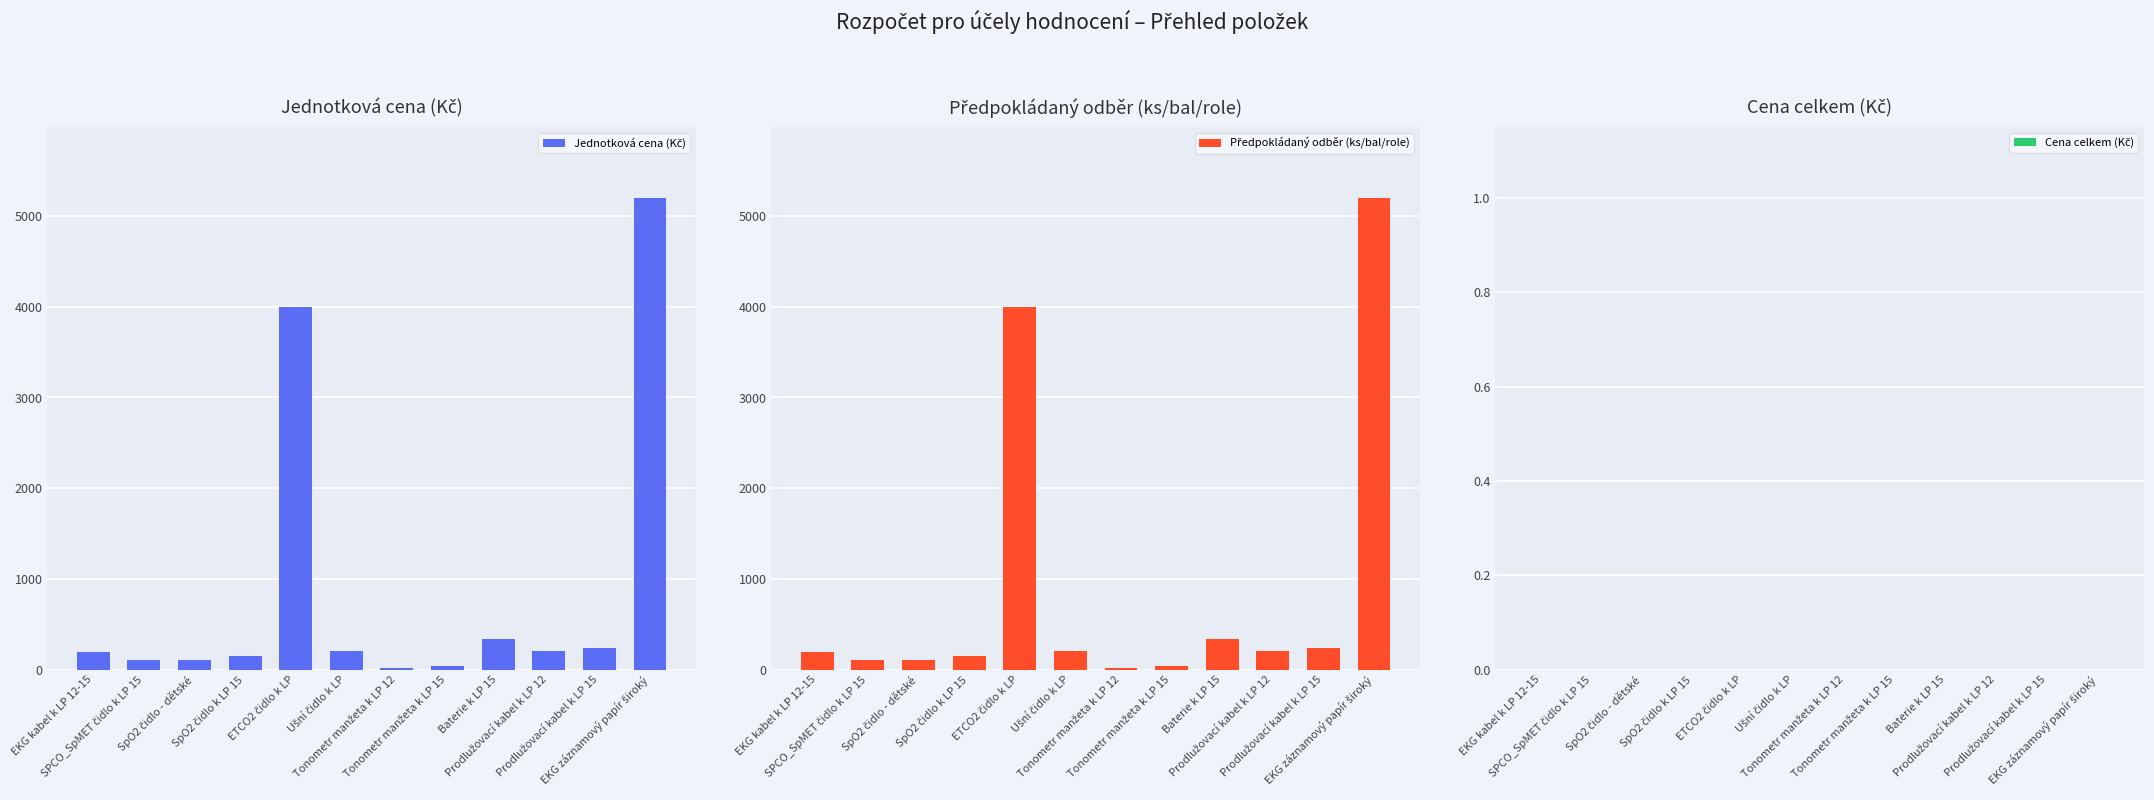

At how many categories does at least one series exceed 4559?

1